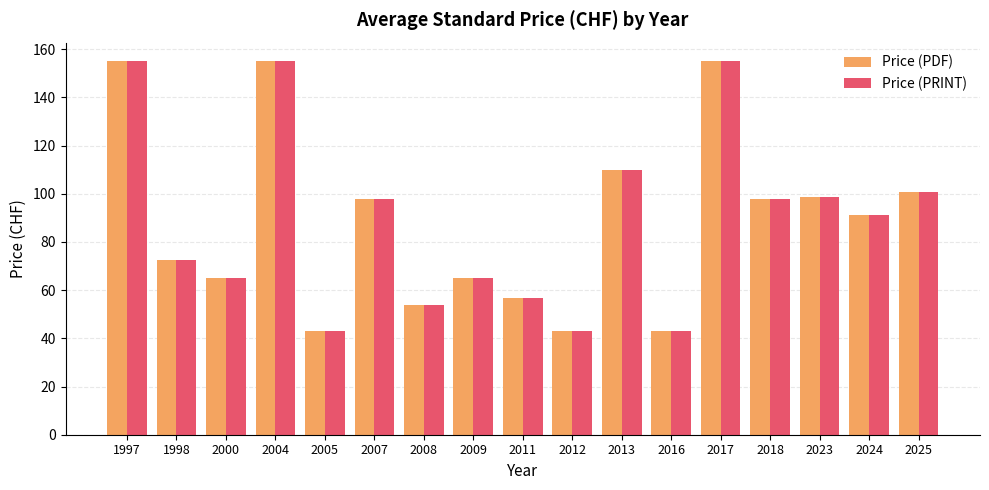

How many bars are there in total?

34